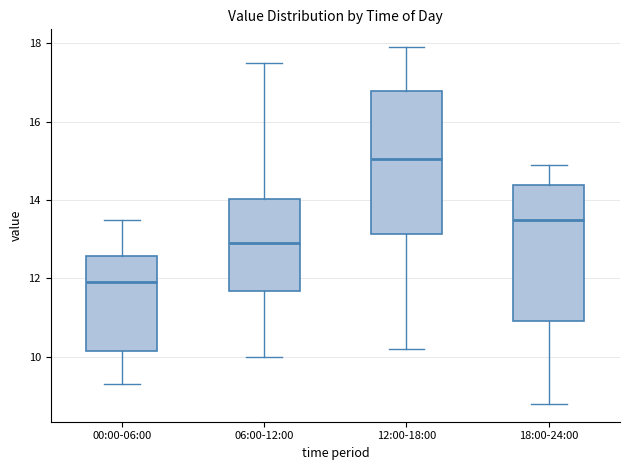

Where is the lower edge of the box for 12:00-18:00 on the y-axis? The values are not printed on the chart, so give them approximately, as read against the axis.

13.2